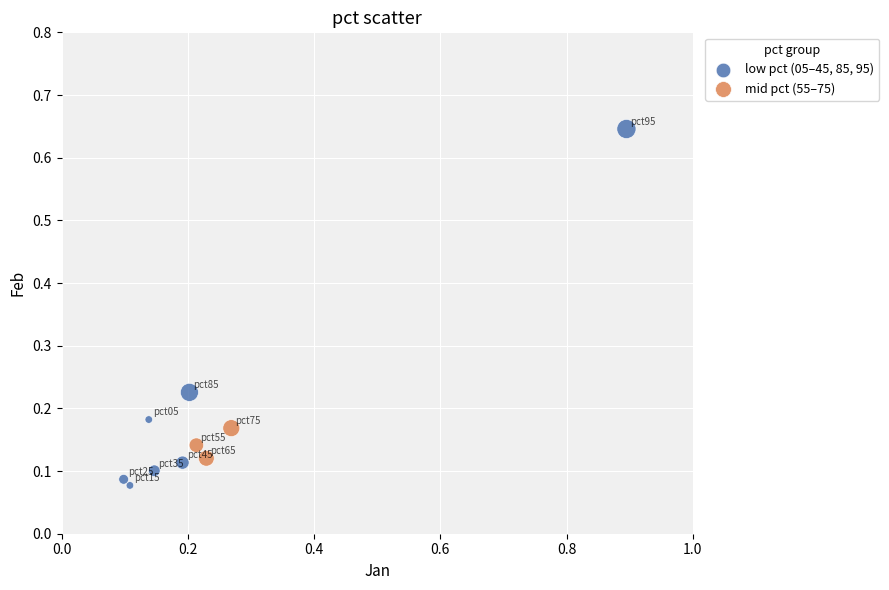

What are all the series names shown in the legend?

low pct (05–45, 85, 95), mid pct (55–75)